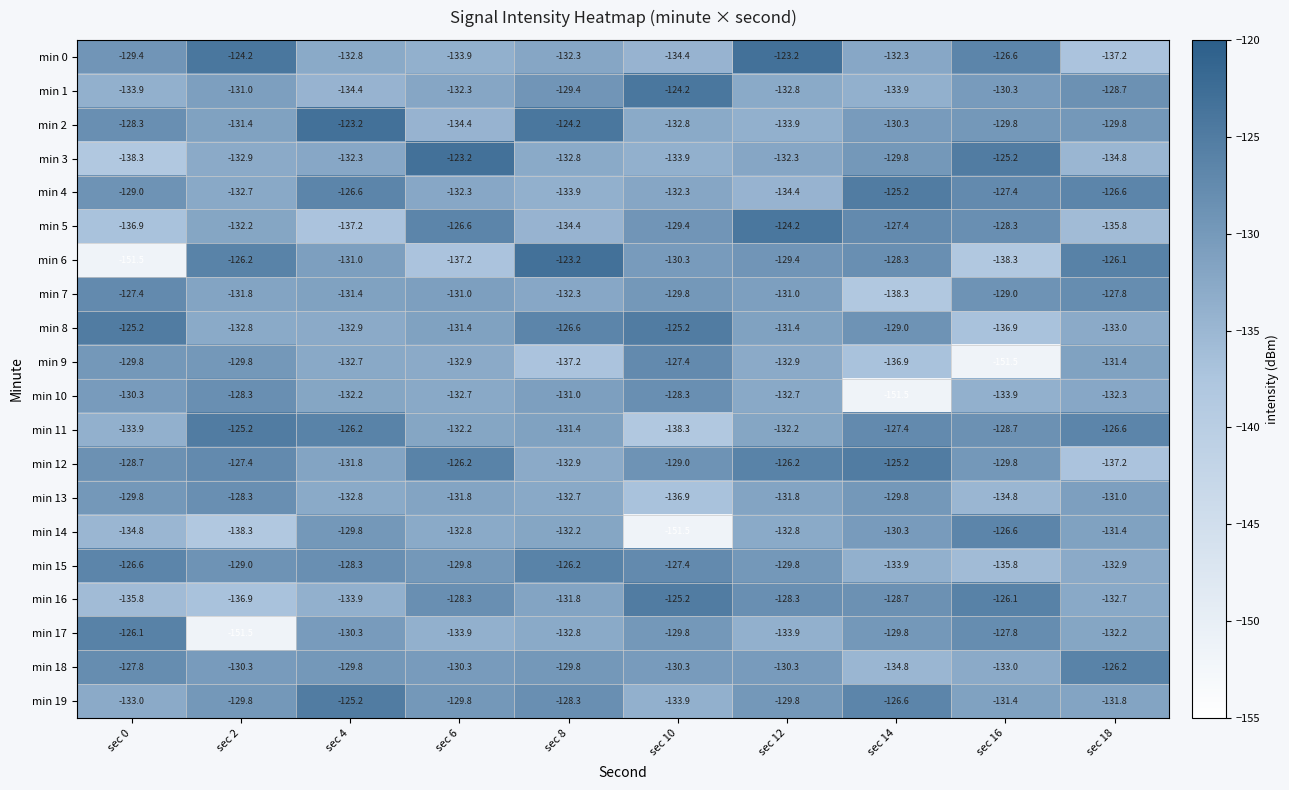

What is the maximum value shown in the chart?

-123.2